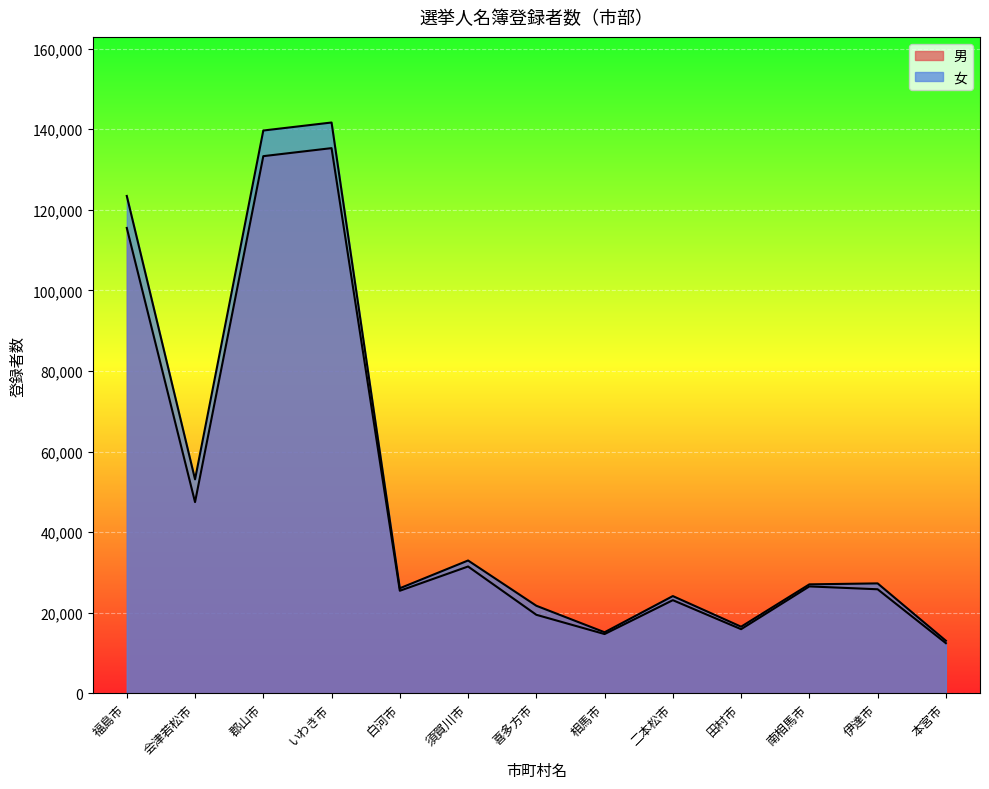

True or false: 男 and 女 cross at least once.

False